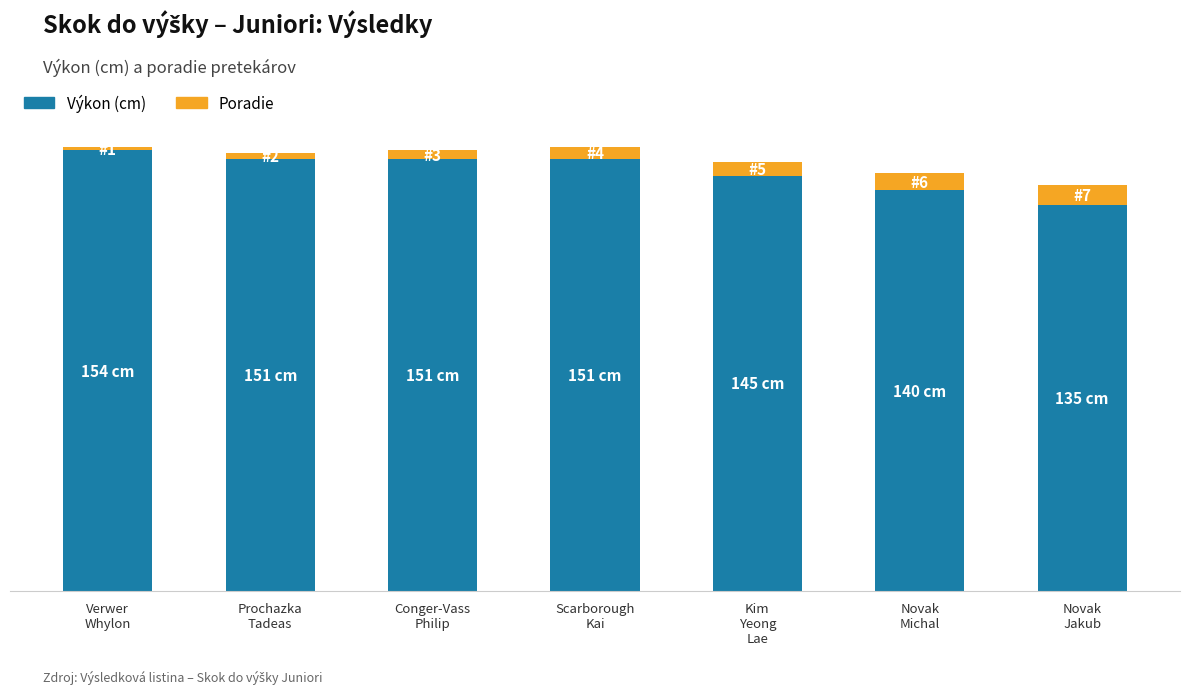

Which series has the largest range (max minus min)?

Výkon (cm)